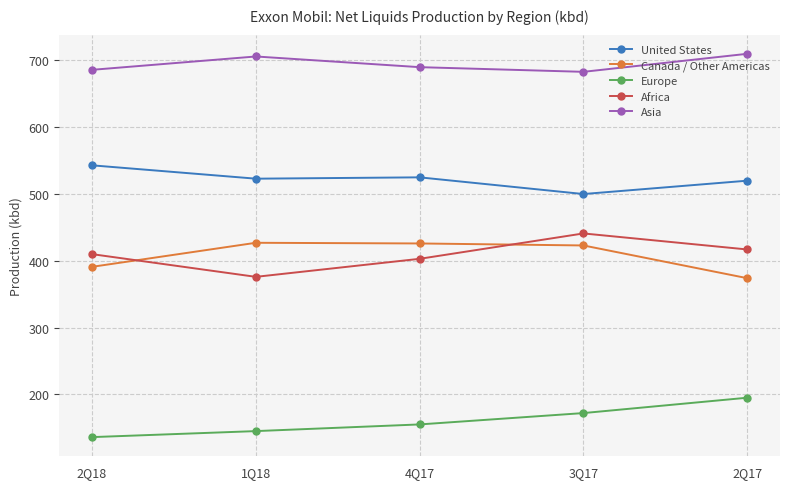

Is it true that Africa equals 153 at 4Q17?

False